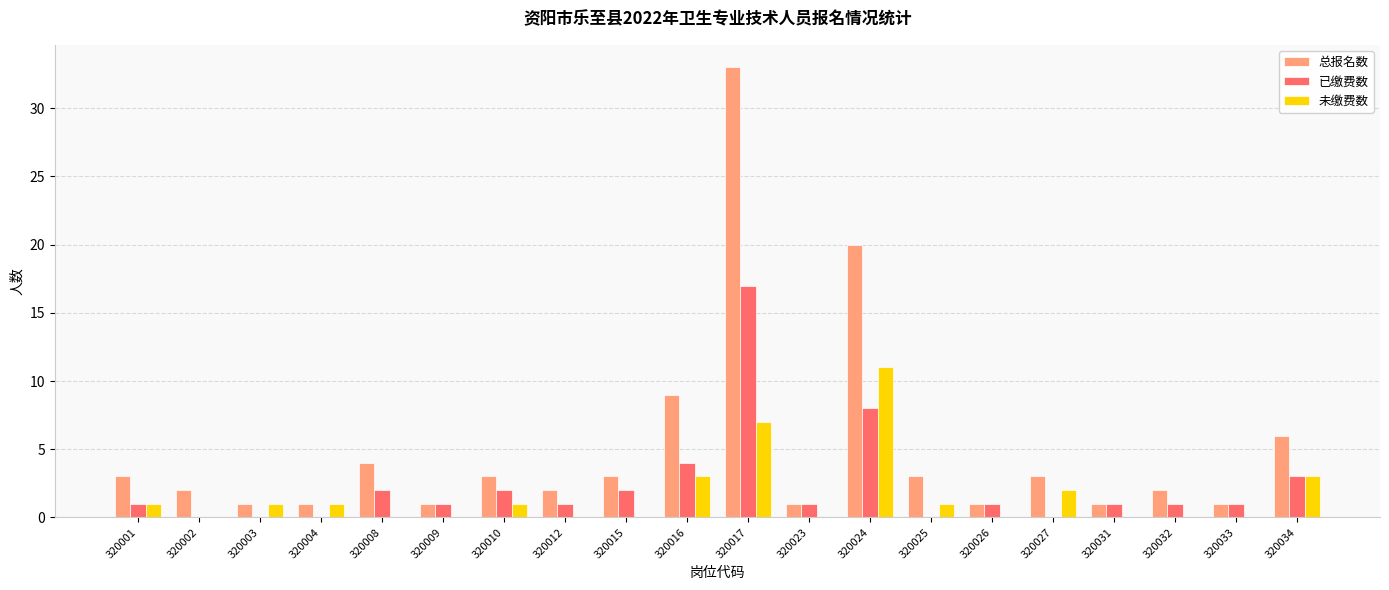

What is the sum of all 总报名数 values?

100